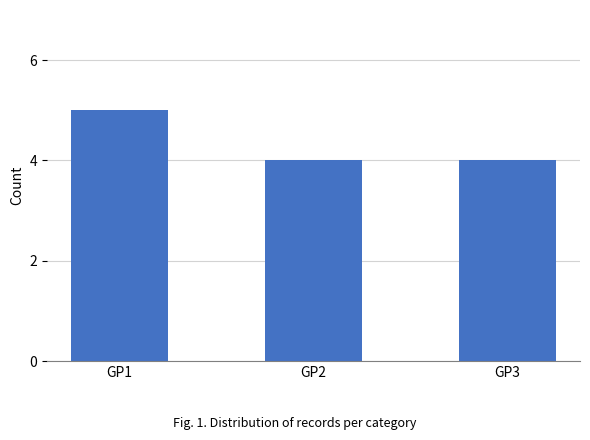

Does the chart contain stacked bars?

No